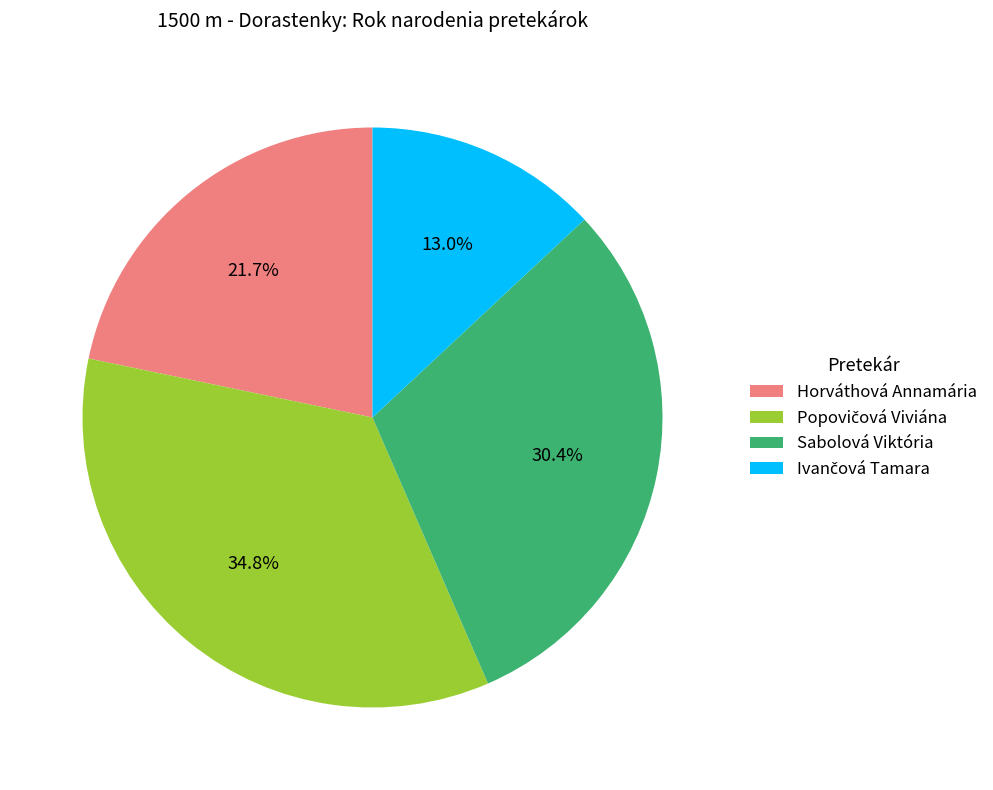

Does any single category account for the majority?

No